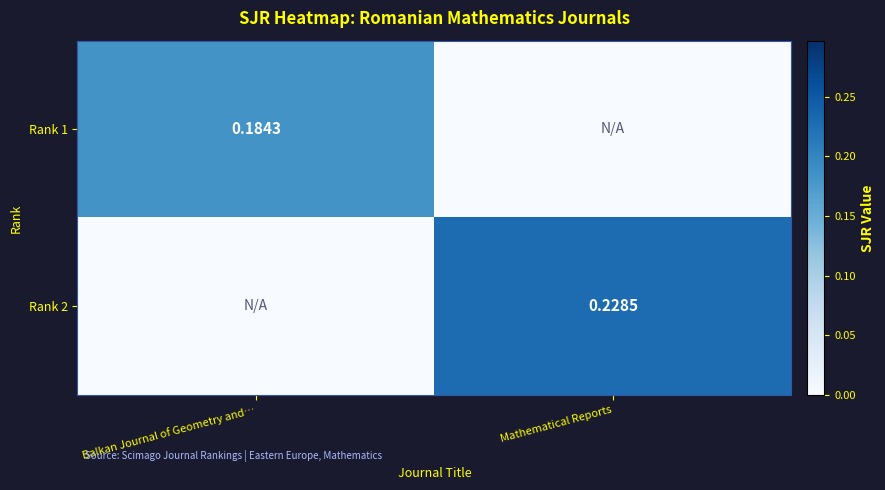

Is the value of Rank 1 at Balkan Journal of Geometry and… greater than the value of Rank 2 at Mathematical Reports?

No